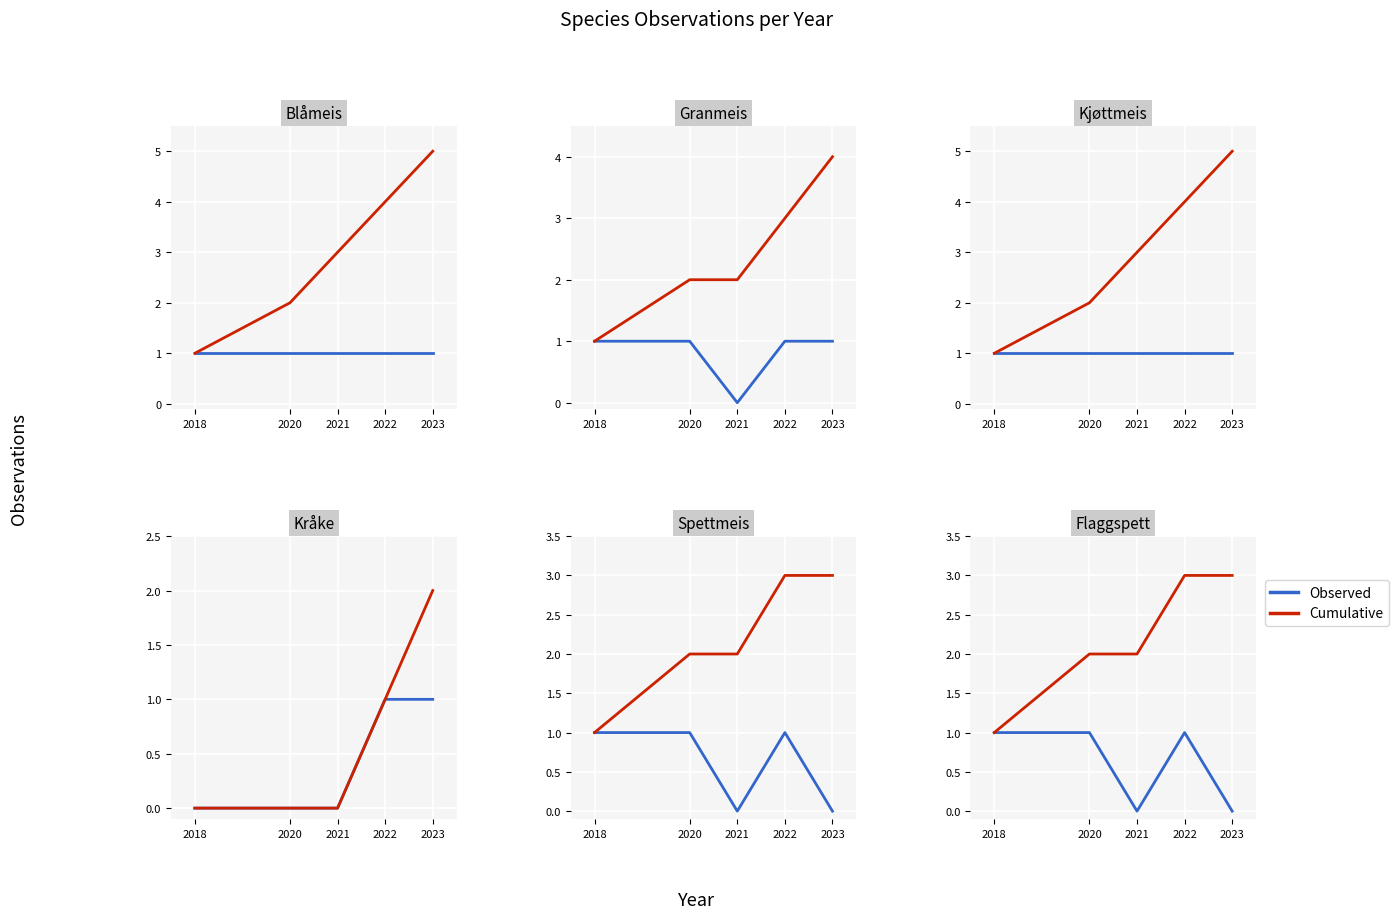

Which series has the largest range (max minus min)?

Cumulative